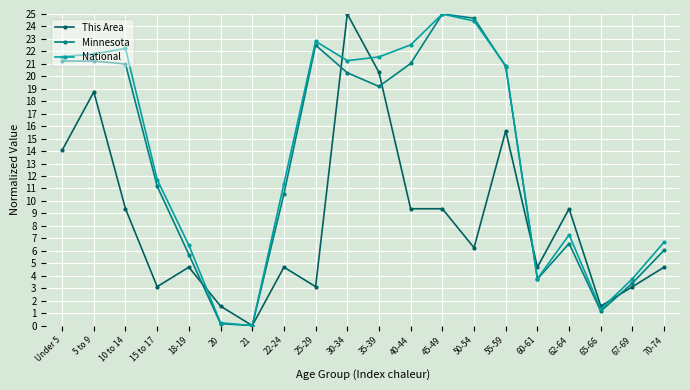

What is the spread (max minus min) of values at Under 5?

7.5